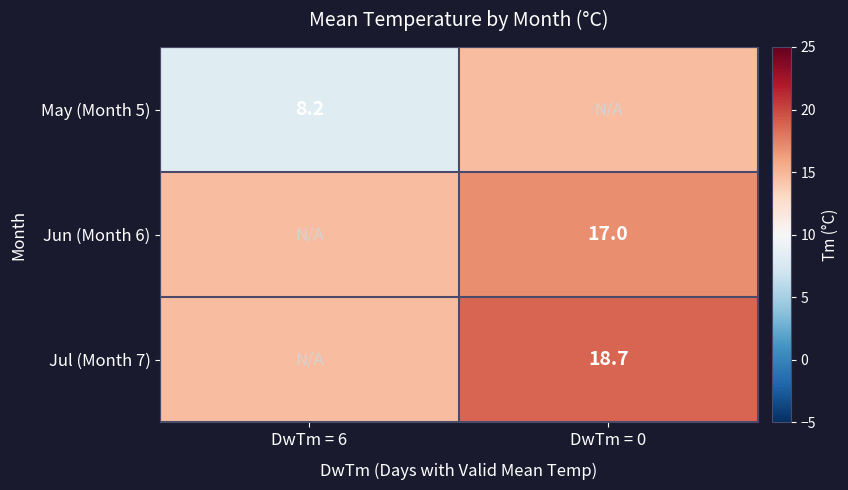

At which label is May (Month 5) closest to 11?

DwTm = 6